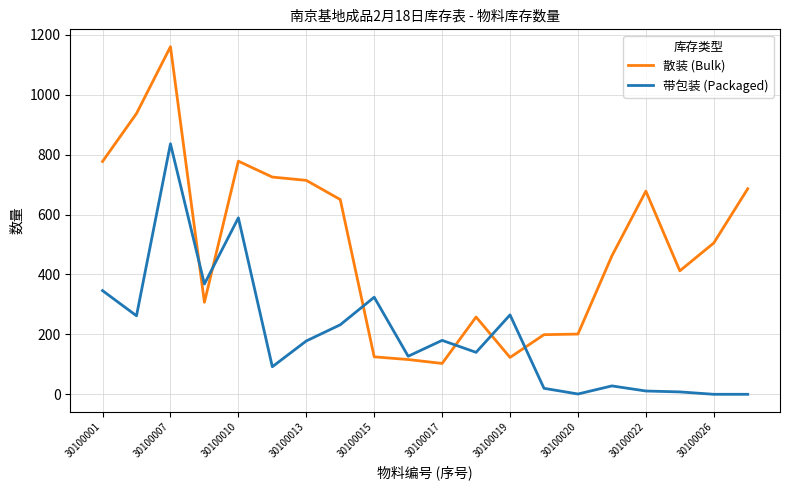

What is the highest value of the 带包装 (Packaged) series?

836